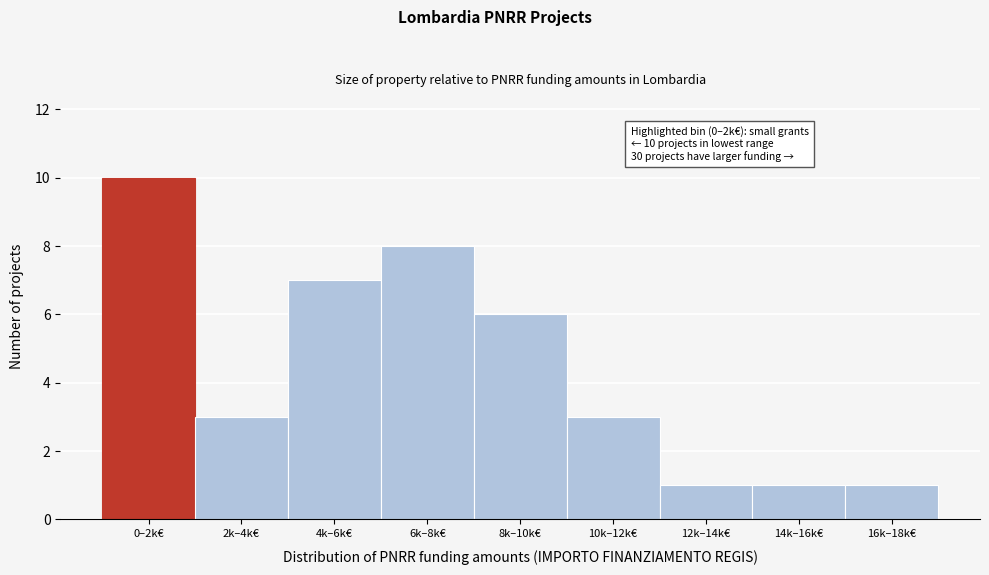

Reading left to right, extract all data points from this chart.

0–2k€=10	2k–4k€=3	4k–6k€=7	6k–8k€=8	8k–10k€=6	10k–12k€=3	12k–14k€=1	14k–16k€=1	16k–18k€=1